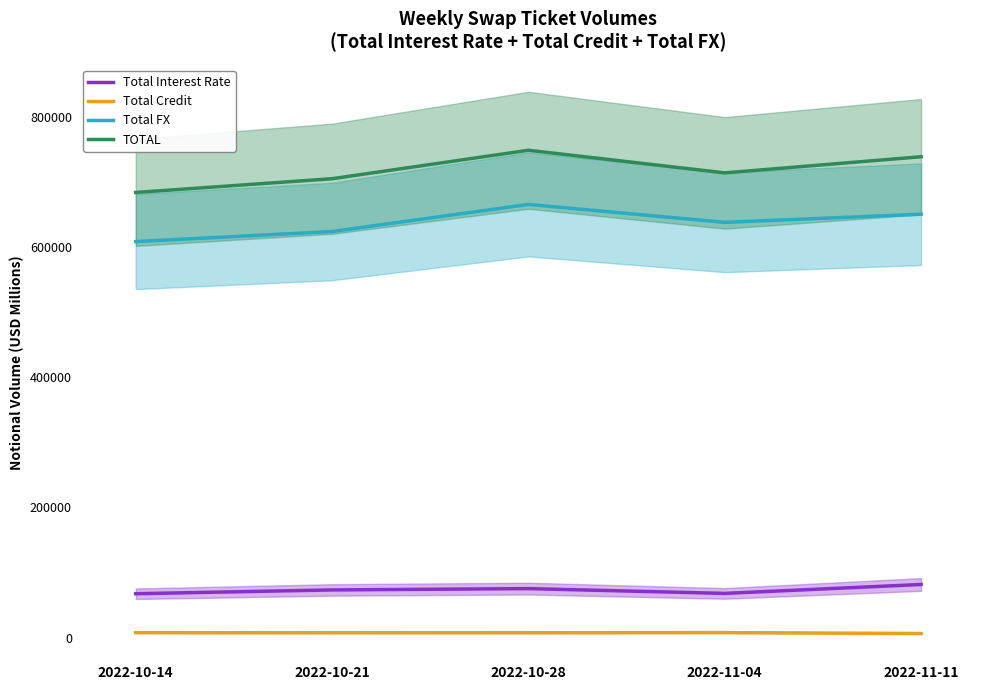

Rank the series at 2022-10-14 from highest to lowest value.

TOTAL, Total FX, Total Interest Rate, Total Credit